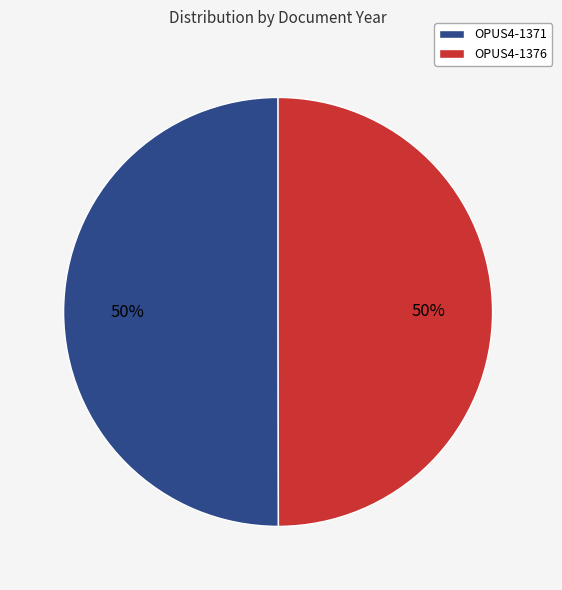

The OPUS4-1371 slice represents 50% of the pie. True or false?

True